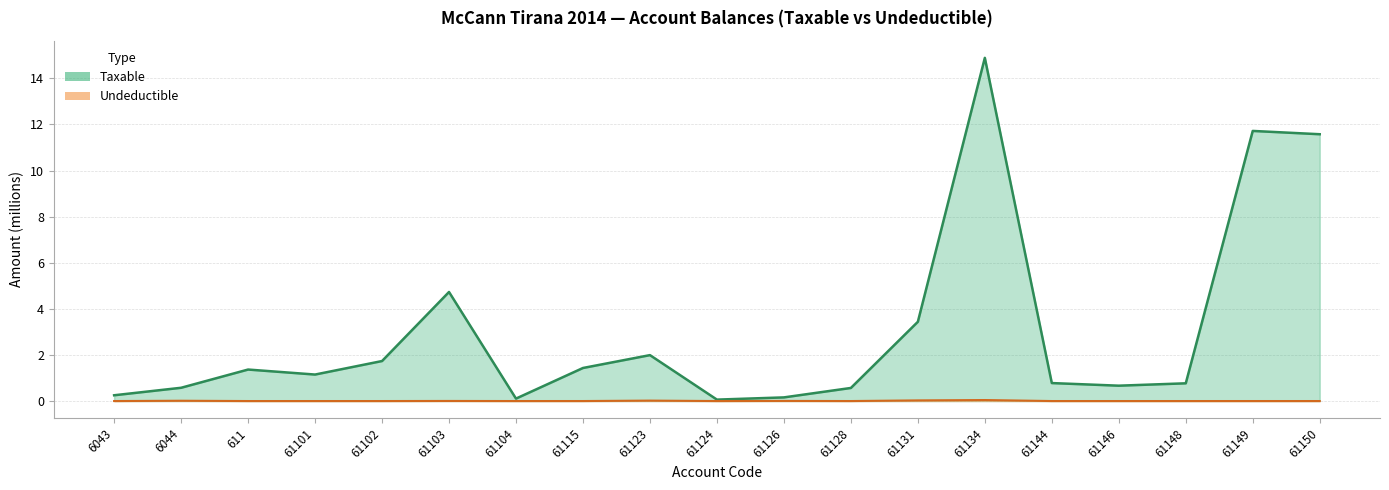

Which series has the largest total across all categories?

Taxable